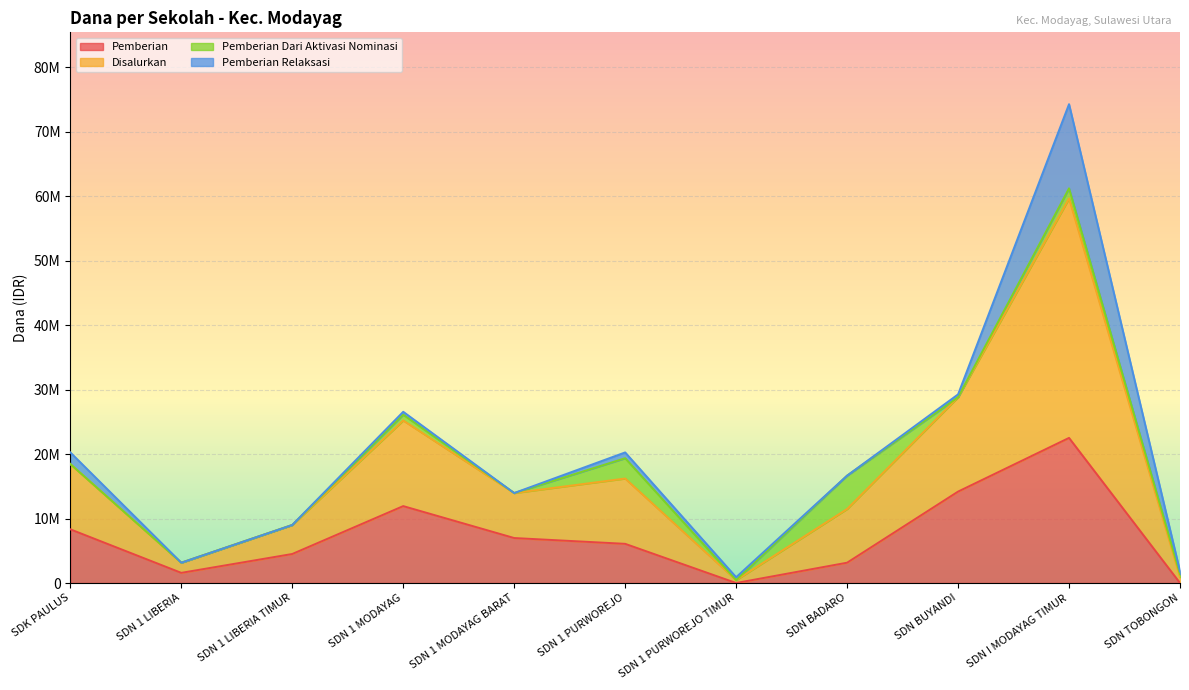

The Disalurkan series shows 1405659 at SDN 1 LIBERIA. True or false?

False